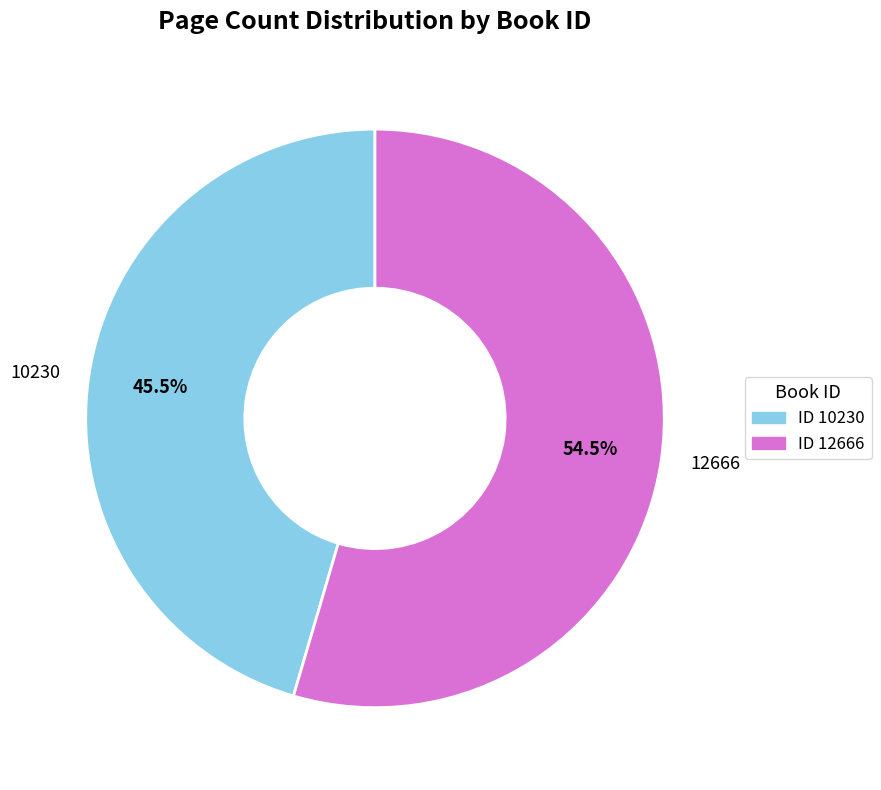

What is the largest slice in the pie chart?

12666